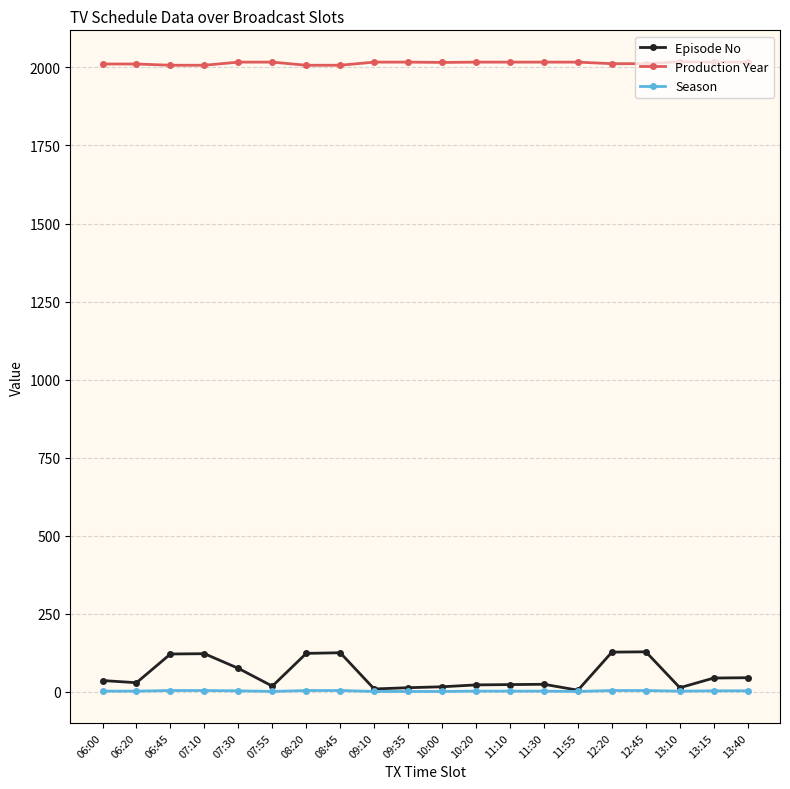

At how many categories does at least one series exceed 1624?

20